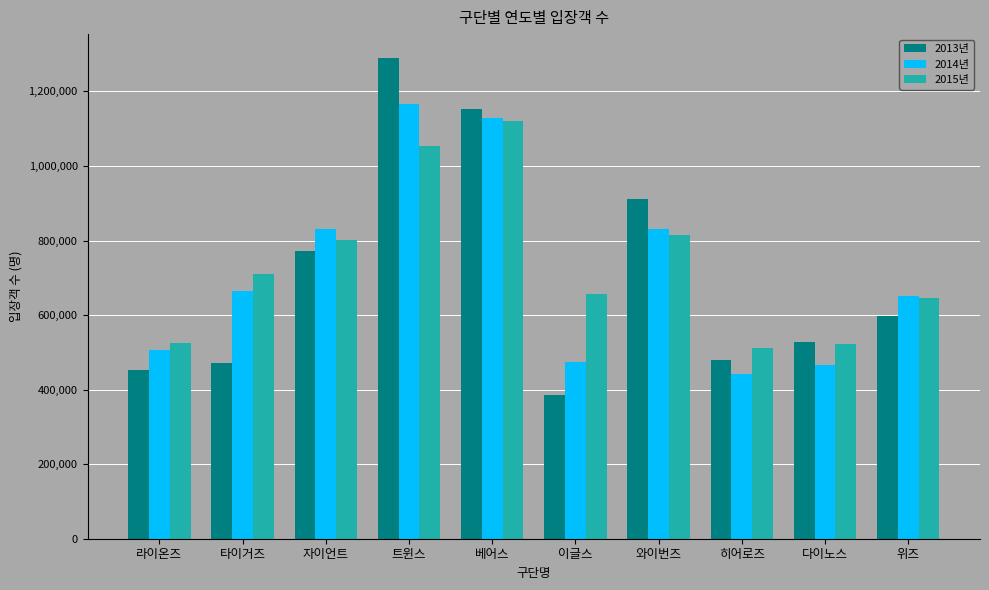

What is the minimum value for 2015년?

510802